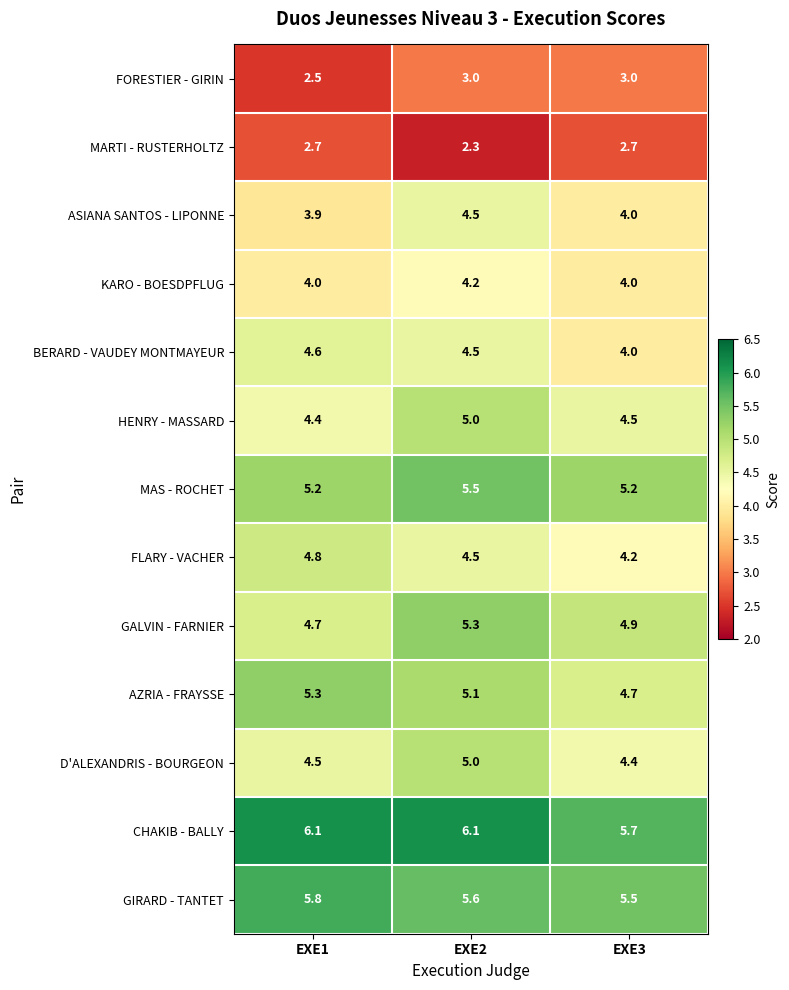

Is it true that CHAKIB - BALLY equals 6.1 at EXE2?

True